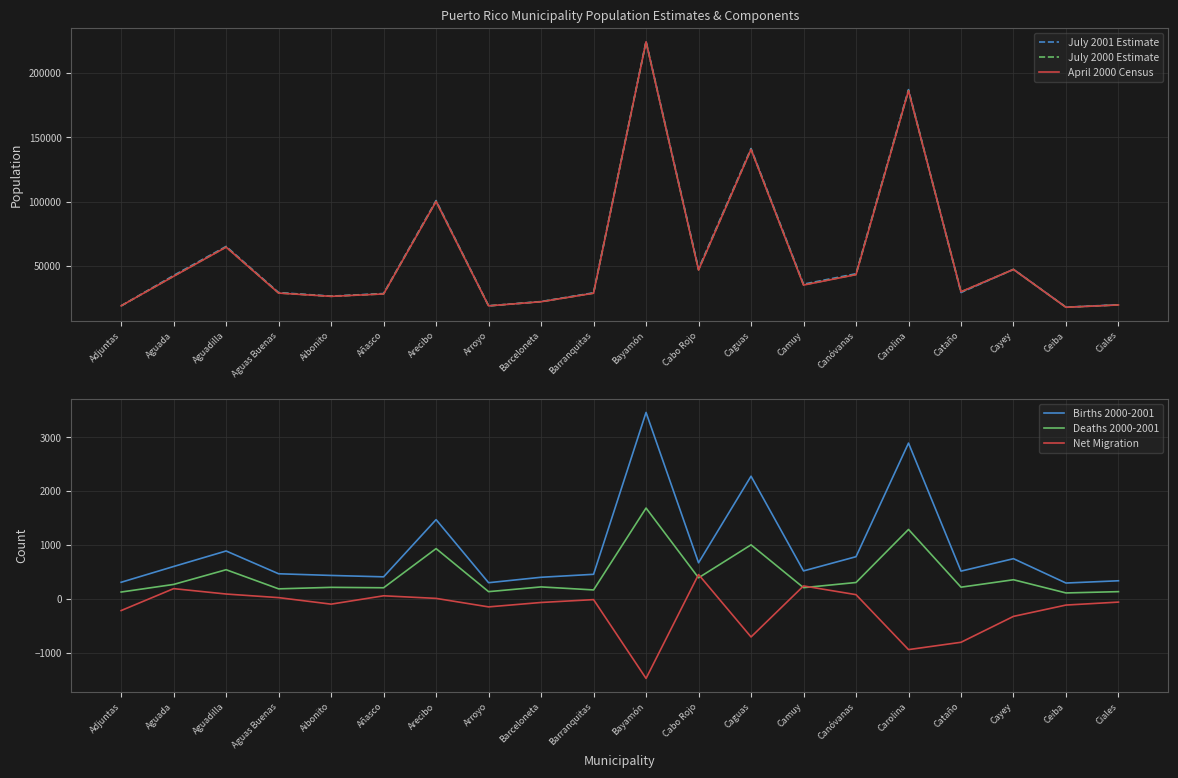

Between Aibonito and Caguas, which series saw the biggest shift?

July 2001 Estimate